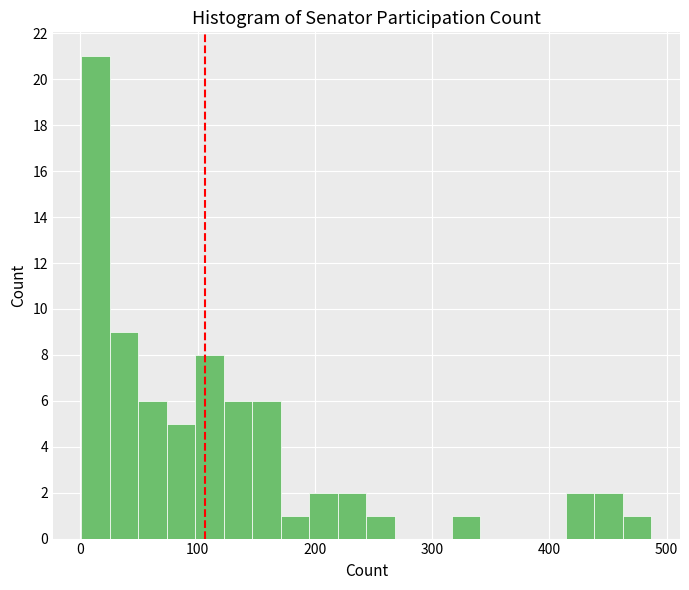

Read against the x-axis, roughly where is the centre of the tallest bar?

10